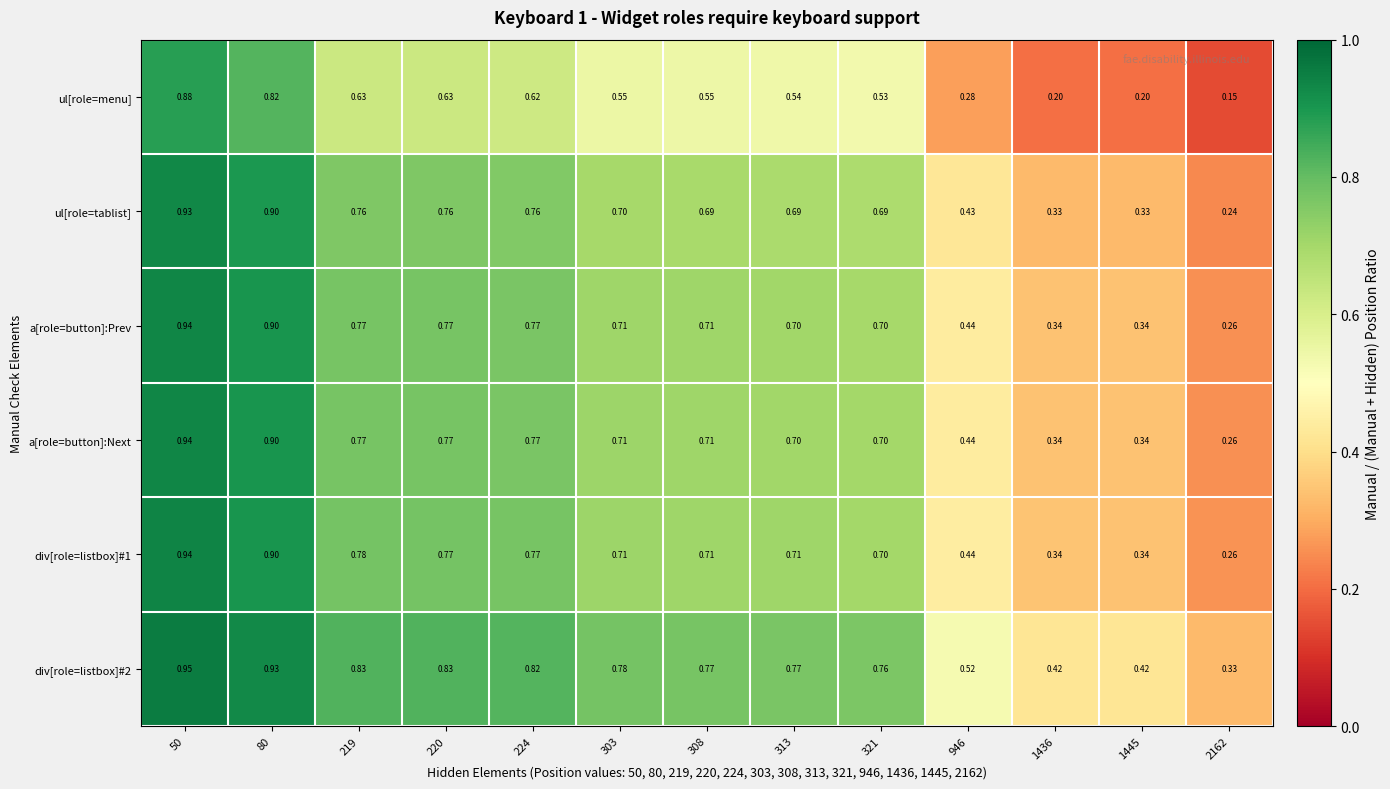

What is the difference between the highest and lowest values at 313?

0.2